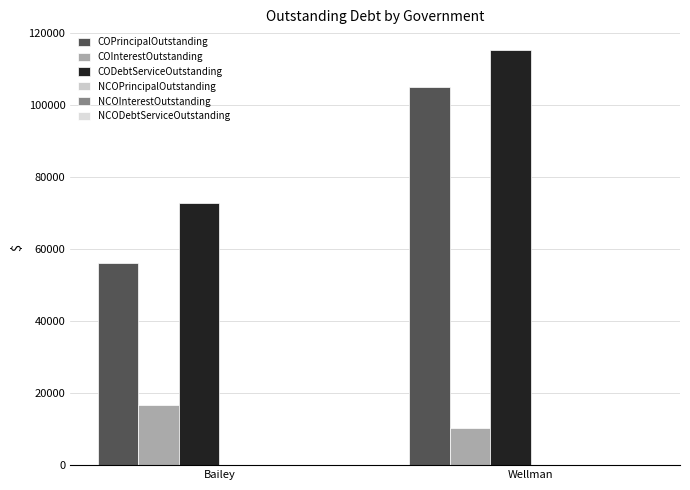

Reading left to right, list all the values displayed in this chart.

COPrincipalOutstanding: Bailey=56000.0	Wellman=105000.0
COInterestOutstanding: Bailey=16700.0	Wellman=10261.5
CODebtServiceOutstanding: Bailey=72700.0	Wellman=115261.5
NCOPrincipalOutstanding: Bailey=0.0	Wellman=0.0
NCOInterestOutstanding: Bailey=0.0	Wellman=0.0
NCODebtServiceOutstanding: Bailey=0.0	Wellman=0.0